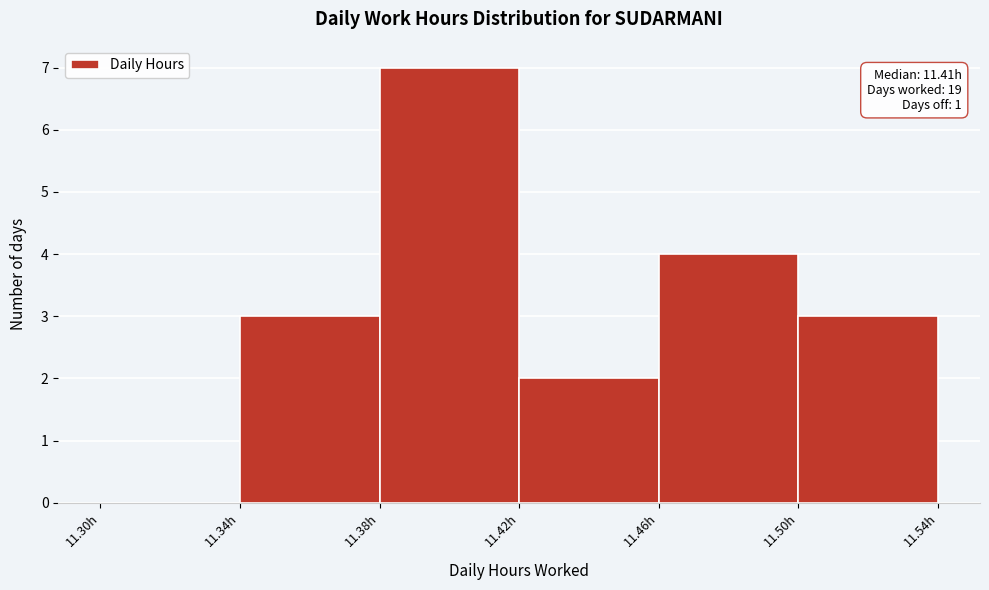

Over which range of the x-axis is the bar tallest?

11.38 to 11.42